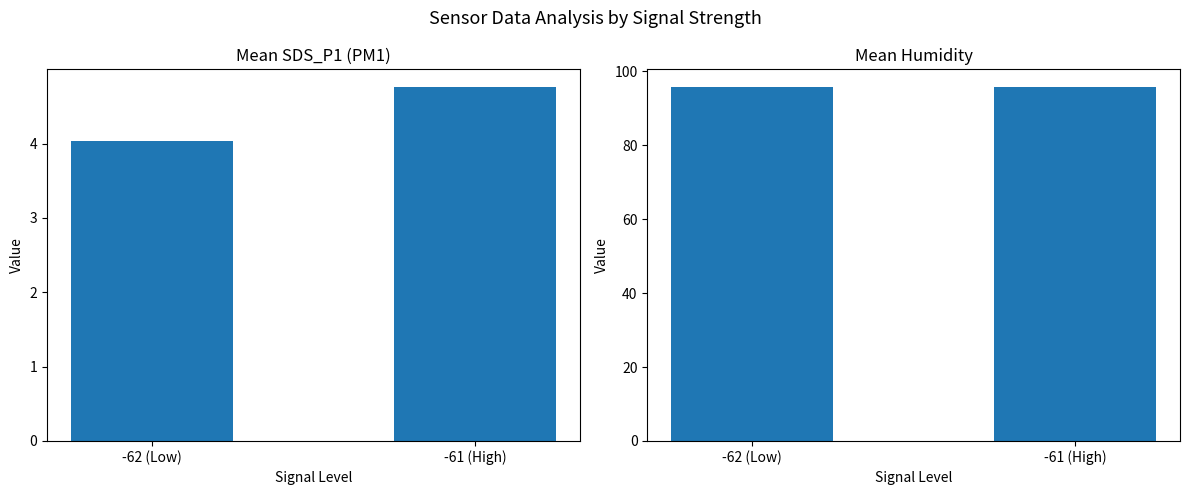

Are the bars grouped side by side (vs. stacked)?

Yes